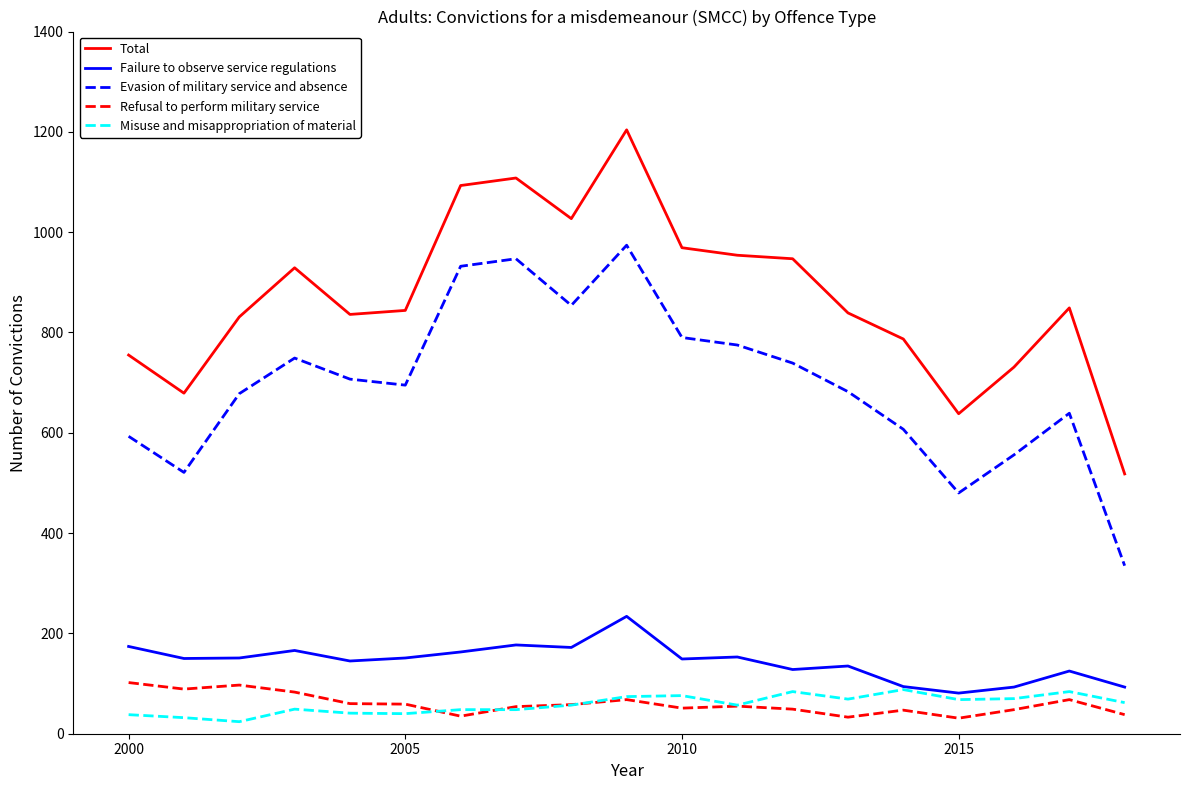

True or false: Total and Misuse and misappropriation of material cross at least once.

False